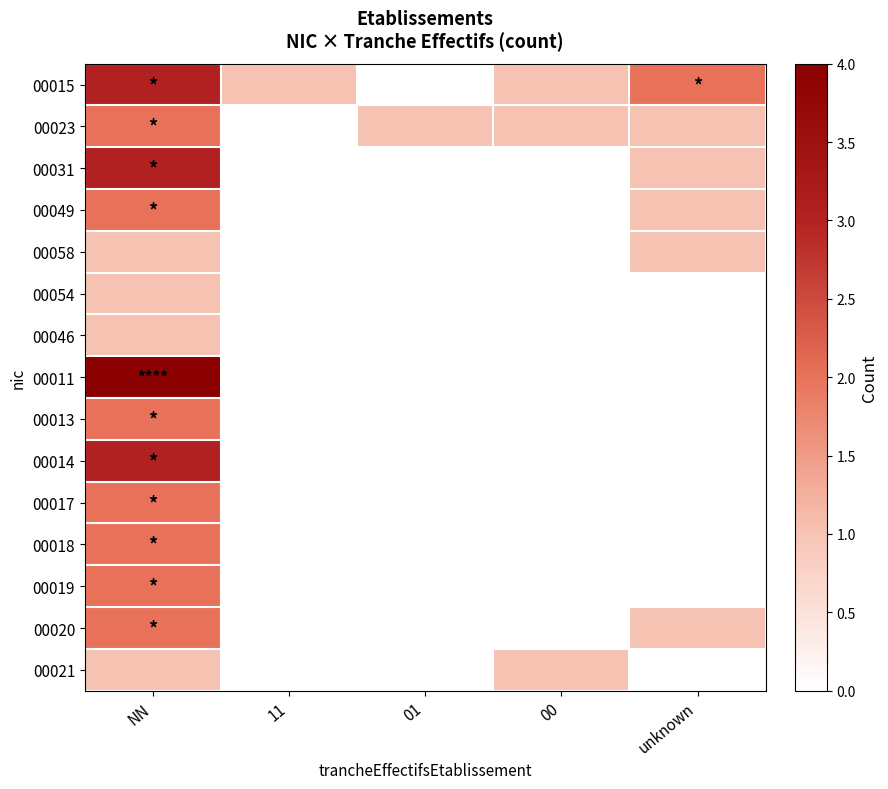

Between NN and 01, which is larger?

NN